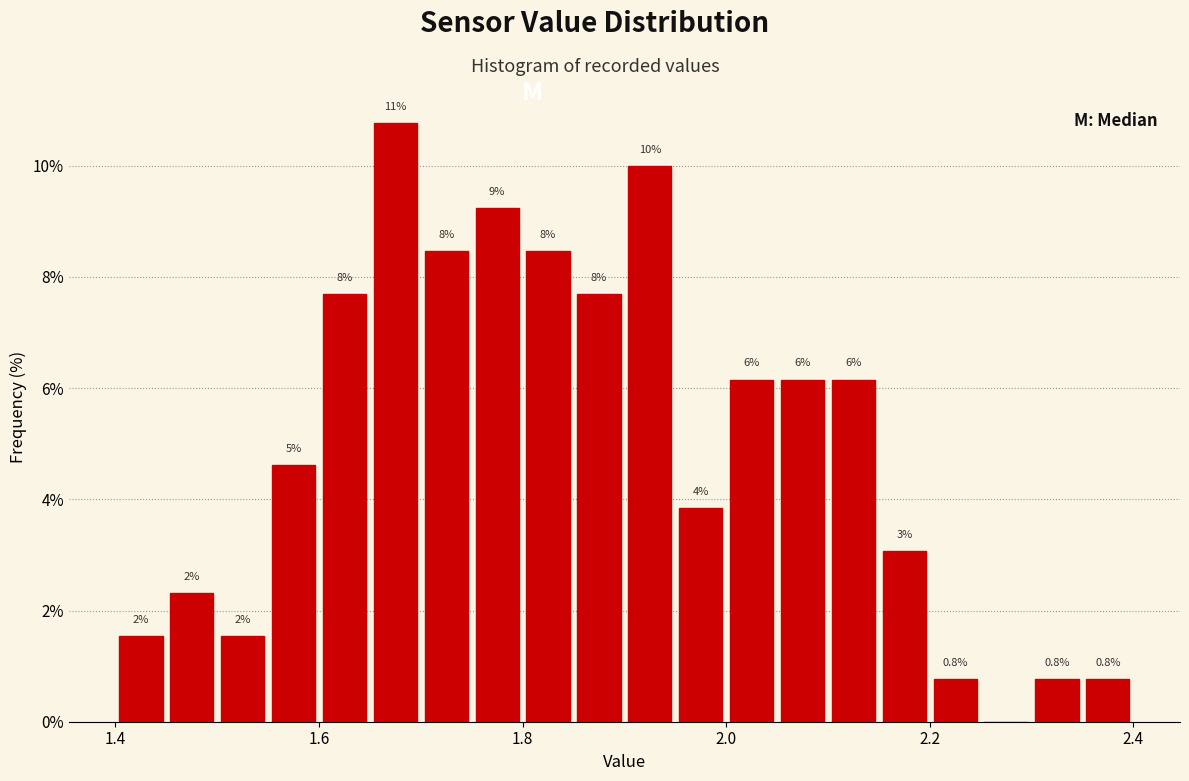

Around what value on the x-axis is the tallest bar? Give the approximate position of its centre, as read against the axis.

1.68